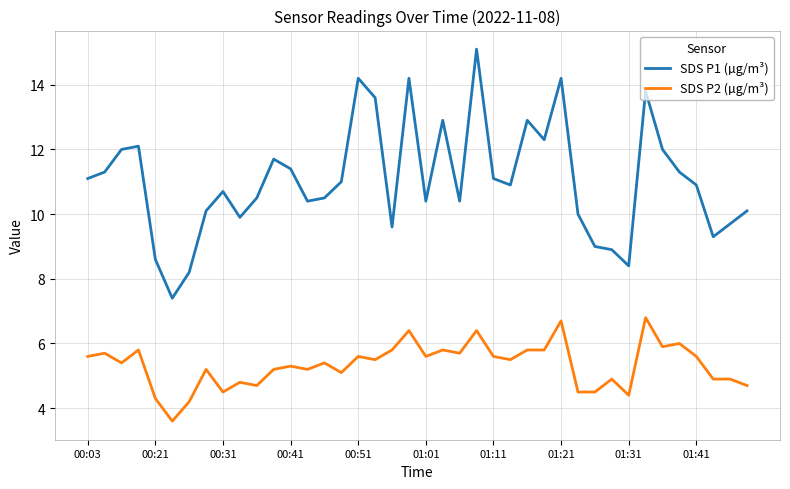

List the series in order of their peak value, highest first.

SDS P1 (µg/m³), SDS P2 (µg/m³)